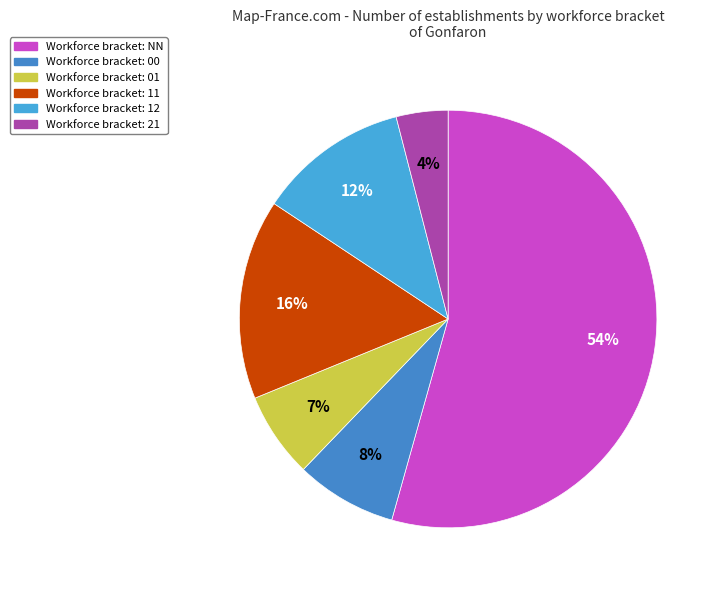

Count the number of slices in the pie.

6